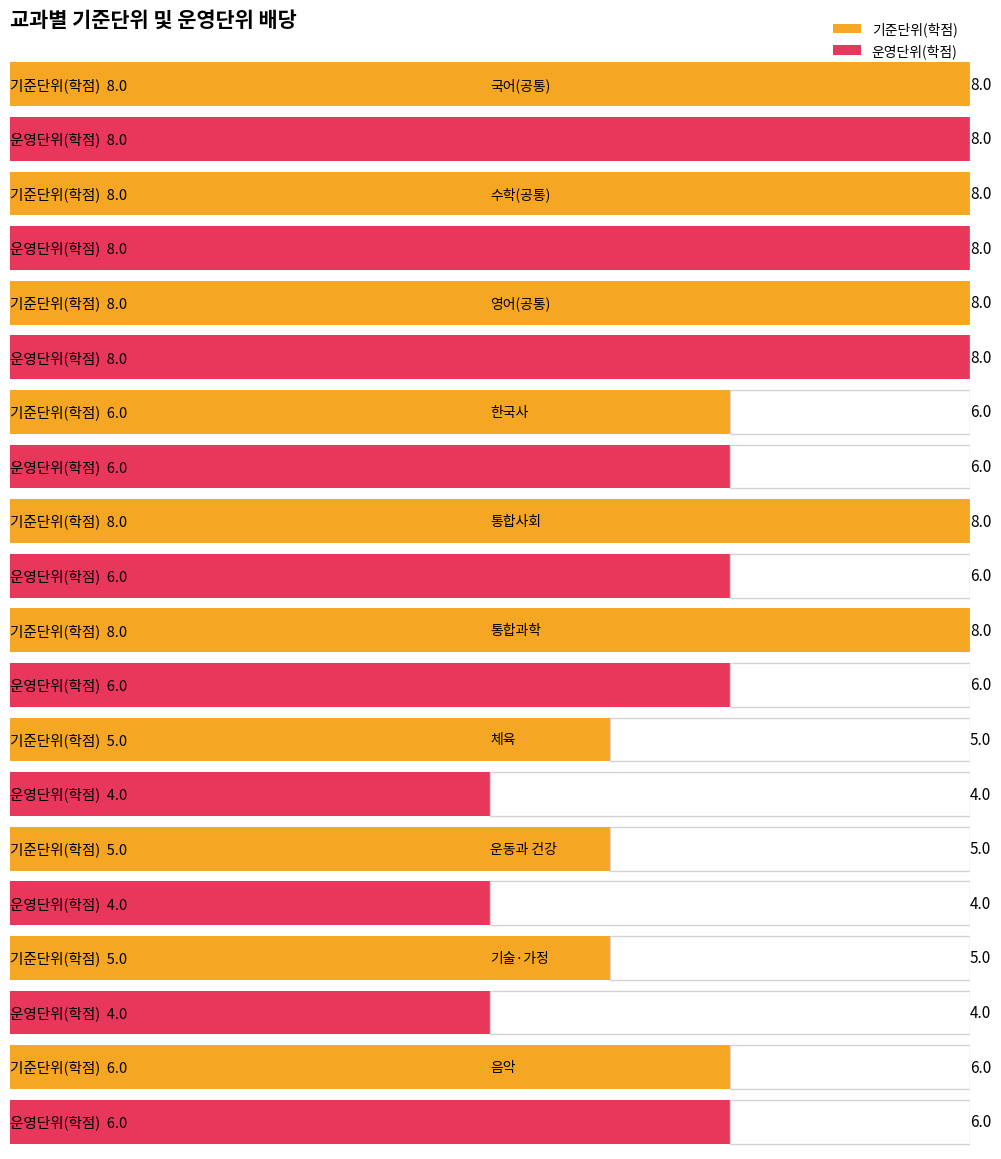

What position from the right is 통합과학?

5